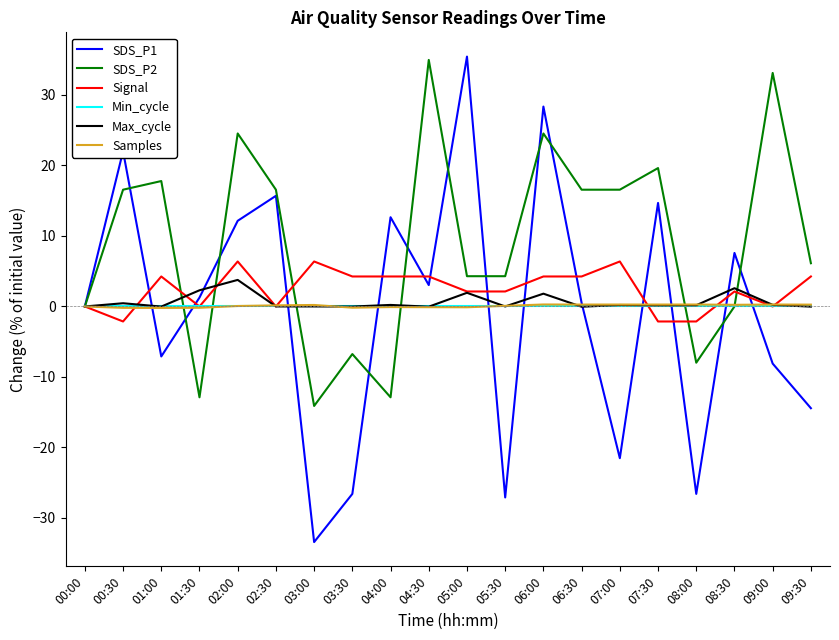

What is the greatest value displayed?

35.4